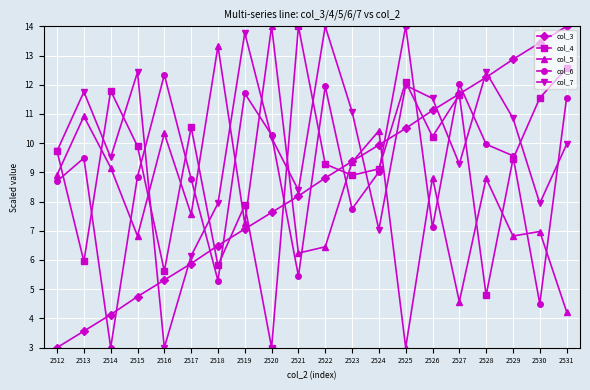

What is the total value across all series at 2517?

38.9